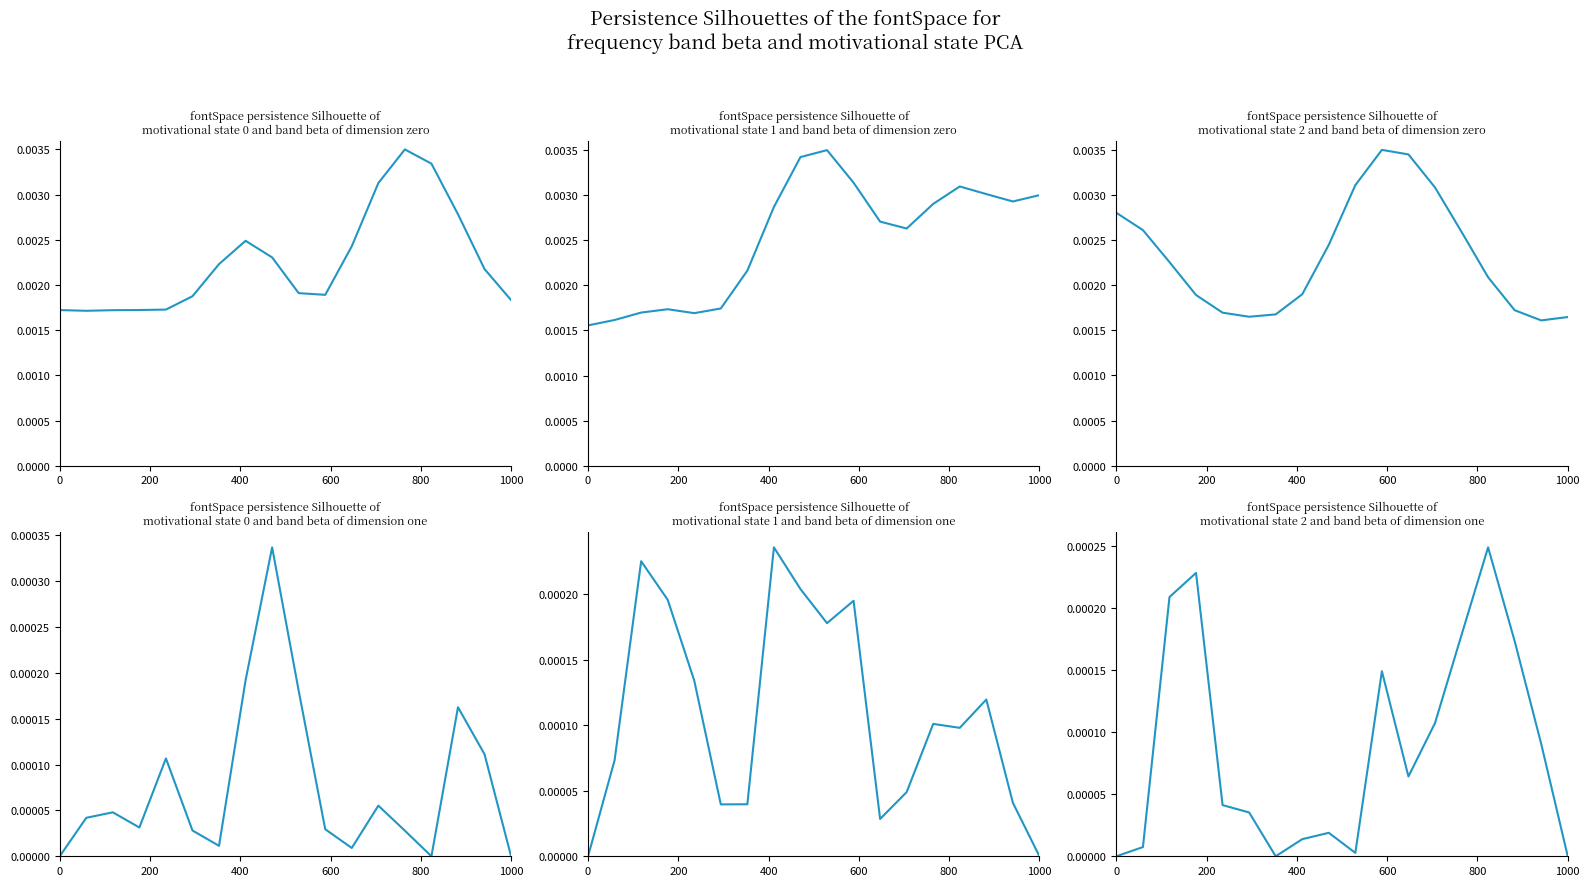

Is this an area chart (filled region under the line)?

No